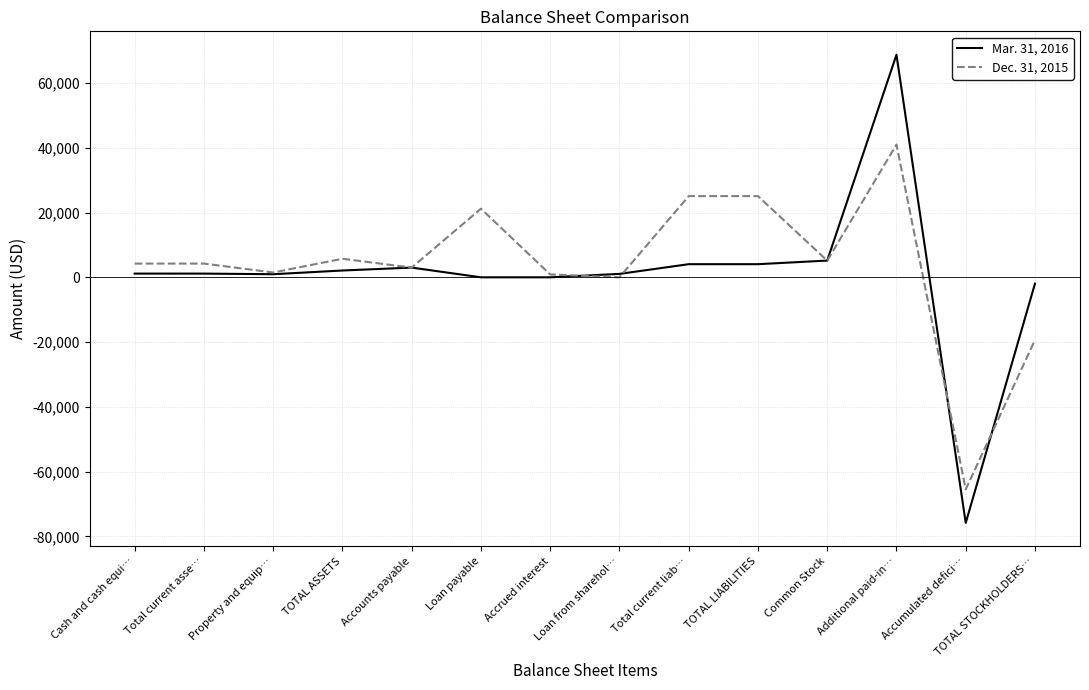

Rank the series at Cash and cash equi… from lowest to highest value.

Mar. 31, 2016, Dec. 31, 2015